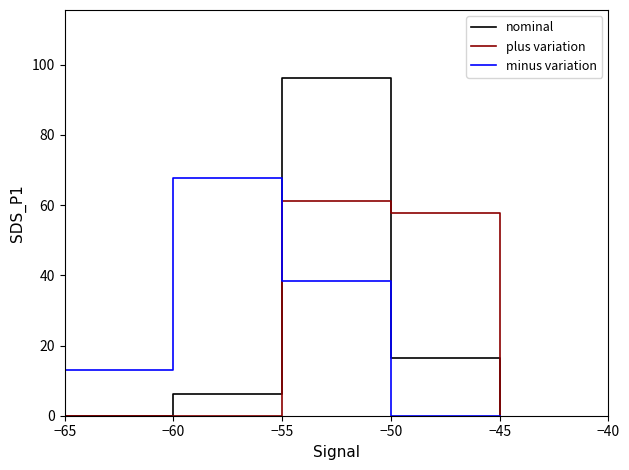

How many data points in minus variation are less than 12?

4